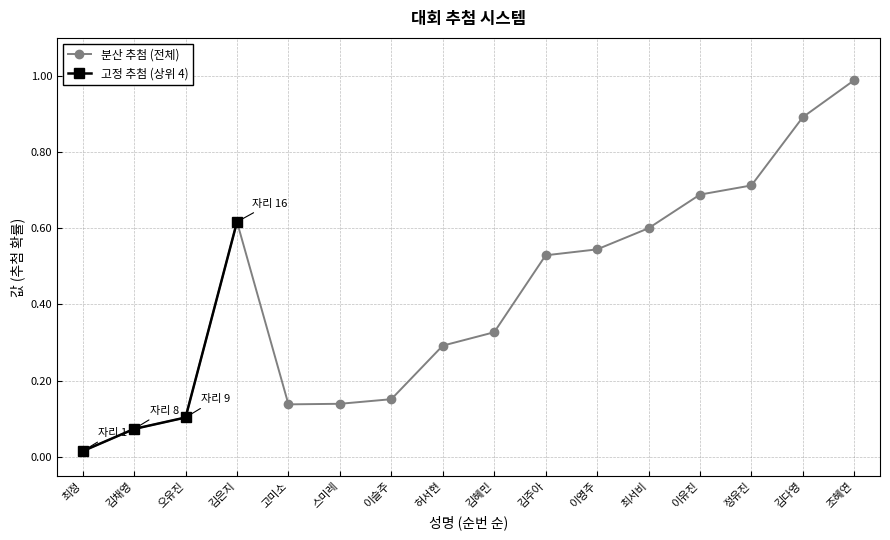

The chart shows a value of 1.2 at 김다영. True or false?

False